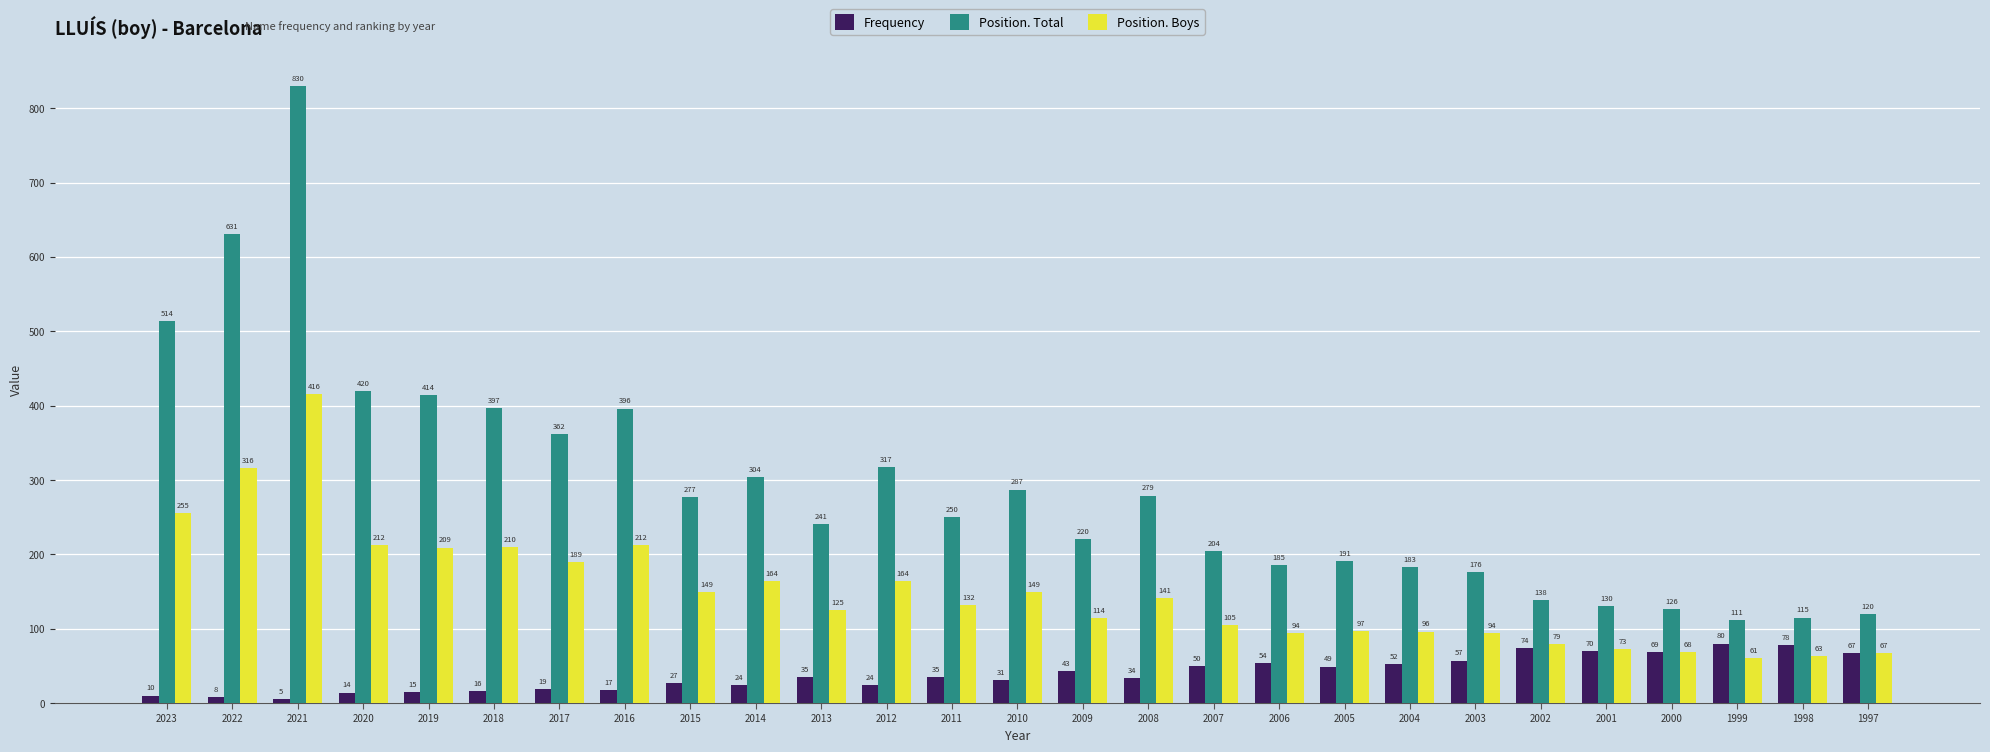

How many values in the Position. Boys series are below 132?

13